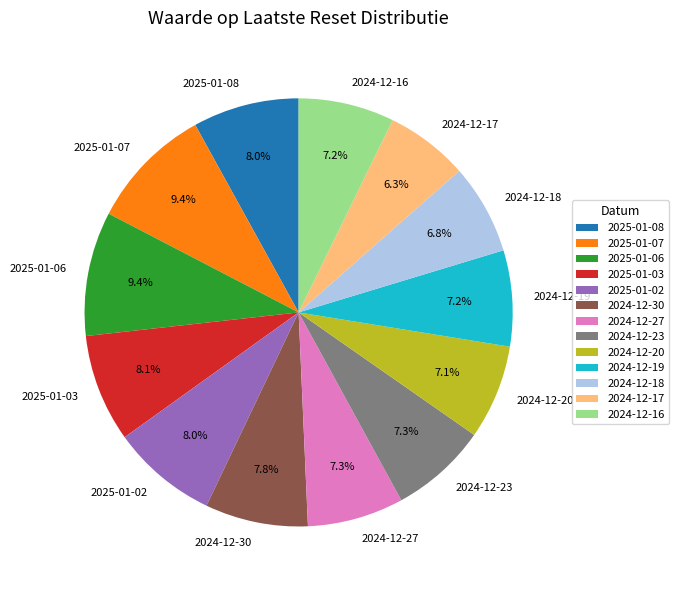

What percentage is the 2025-01-08 slice, to the nearest percent?

8%